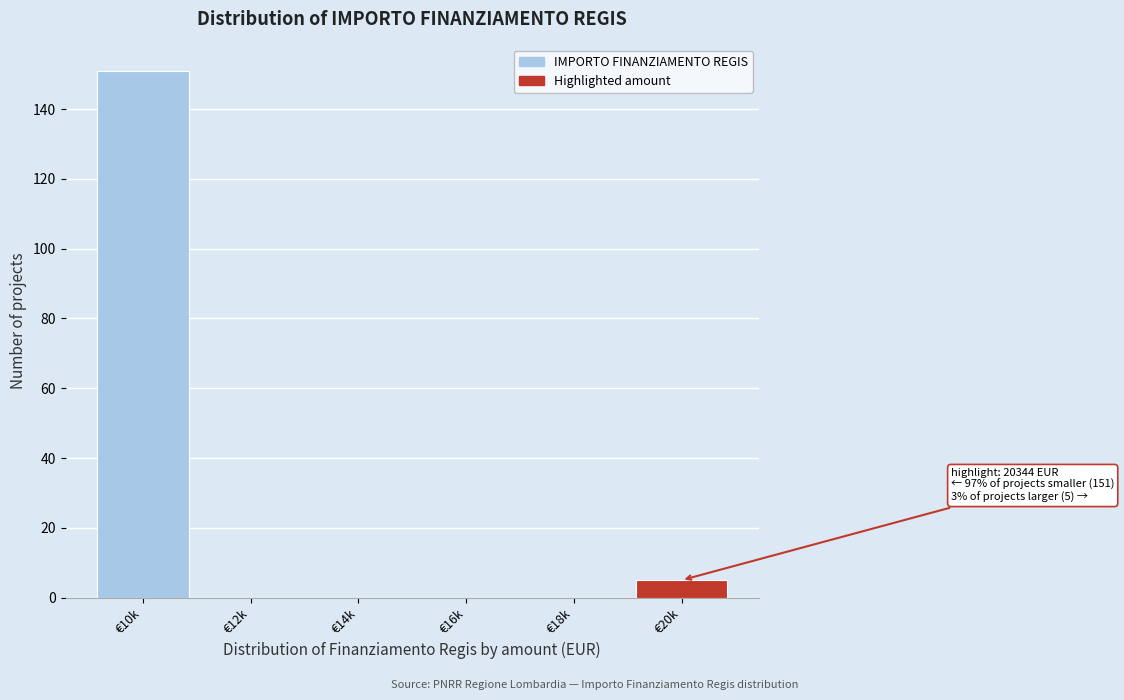

Reading left to right, transcribe all the data shown in this chart.

€10k=151	€12k=0	€14k=0	€16k=0	€18k=0	€20k=5